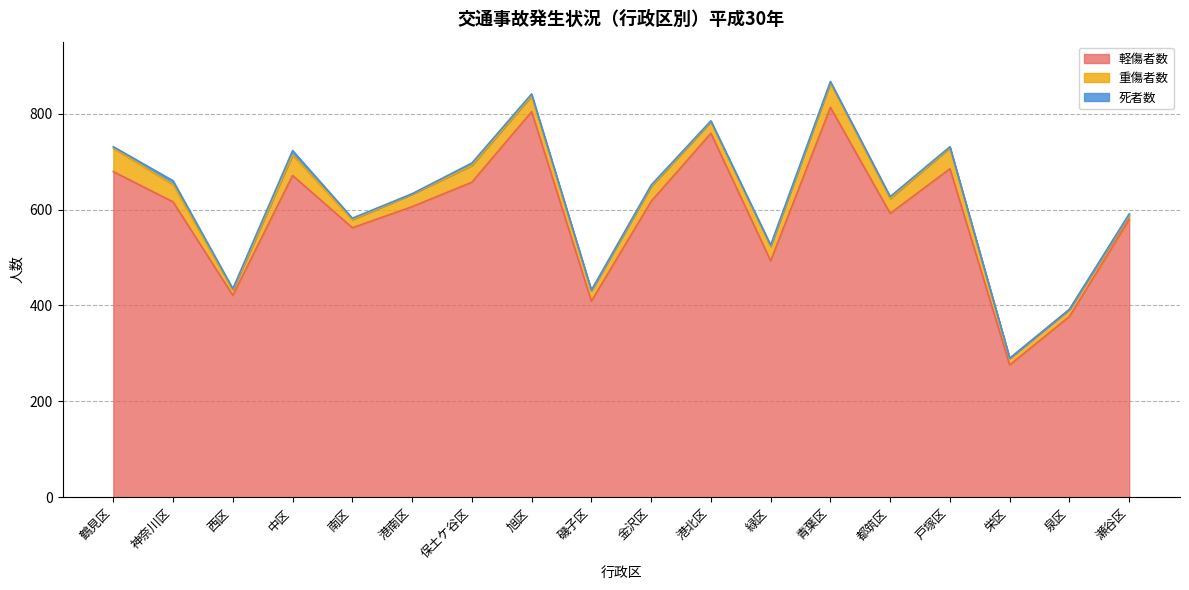

What is the difference between the highest and lowest values at 都筑区?

588